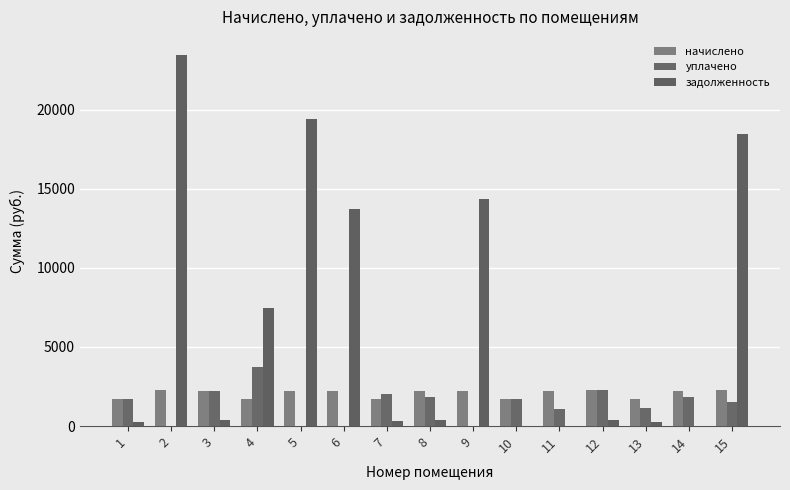

Count the number of categories in the chart.

15